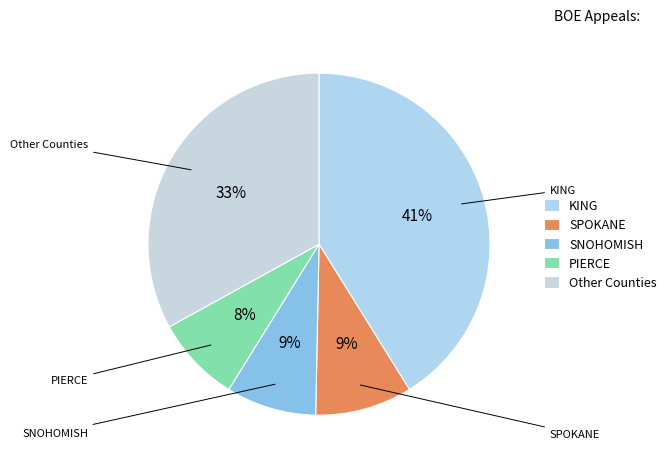

What percentage is the SPOKANE slice, to the nearest percent?

9%